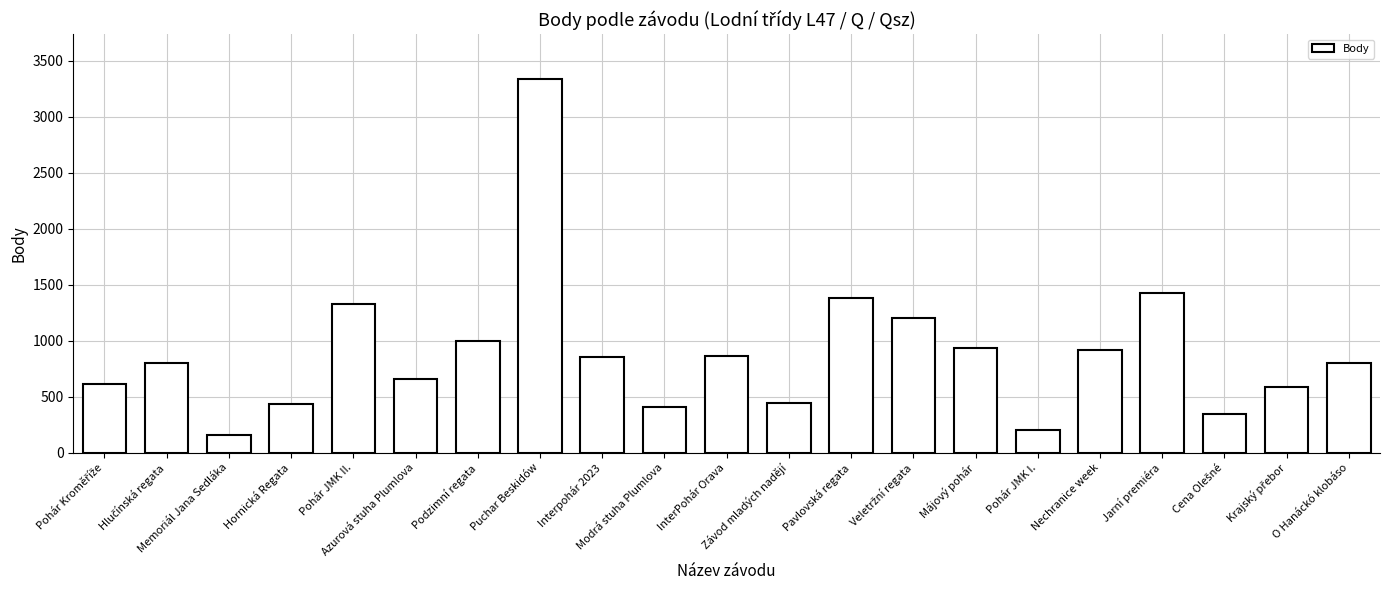

What is the value of the 20th bar from the left?

587